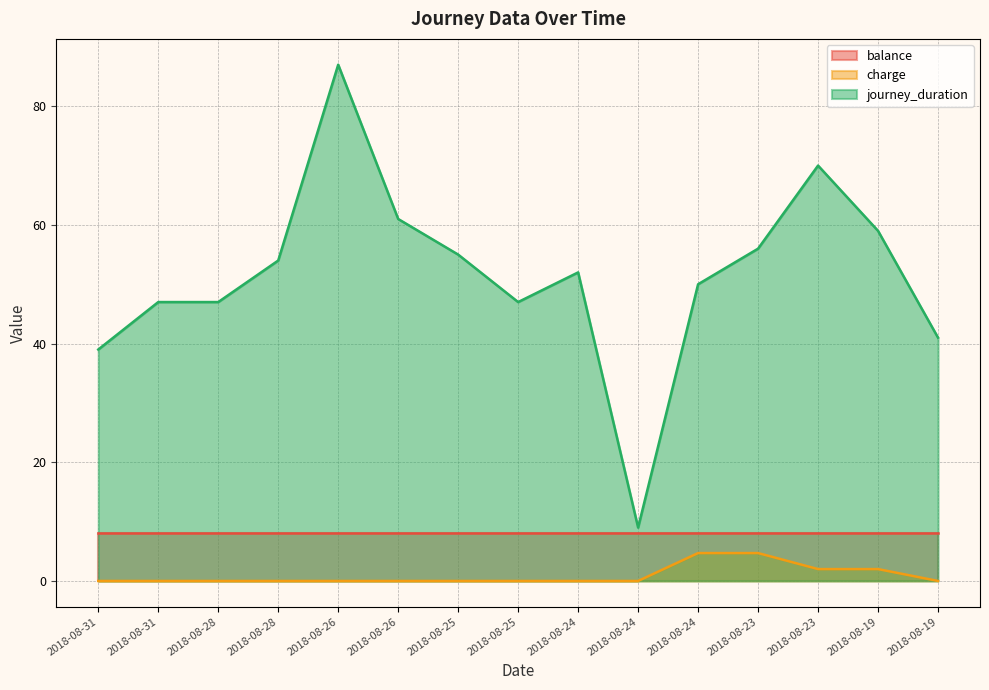

Where is the first local maximum for journey_duration?

2018-08-26